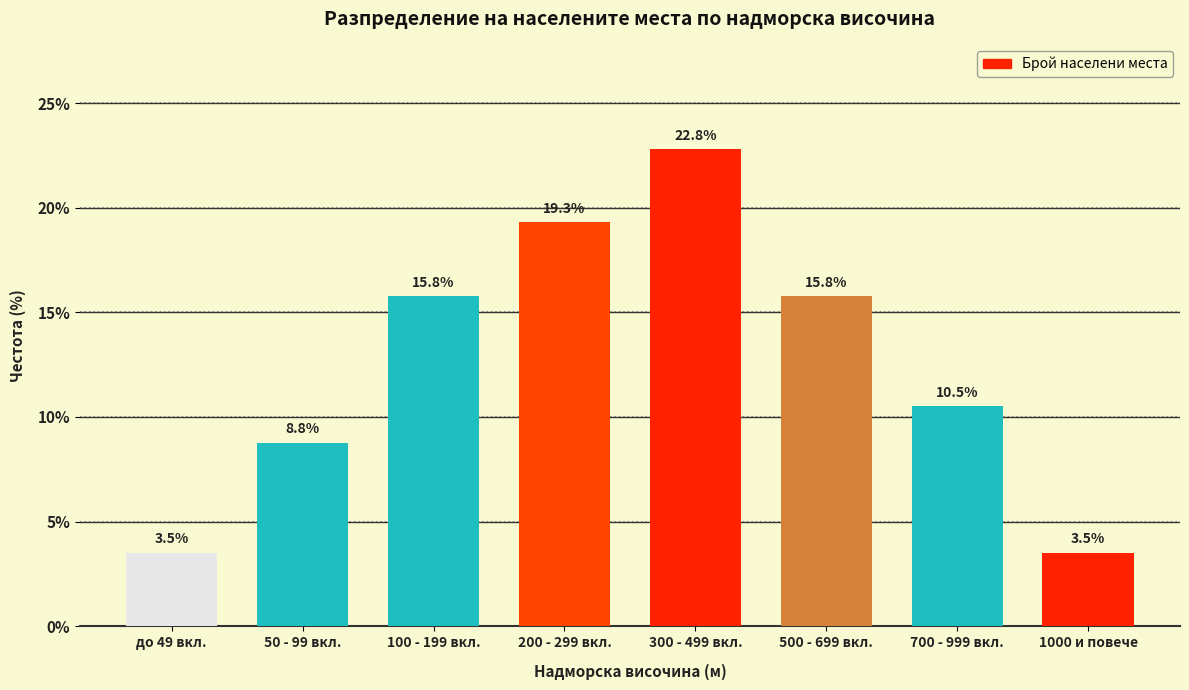

Reading right to left, what are all the values shown in this chart?

1000 и повече=3.5	700 - 999 вкл.=10.5	500 - 699 вкл.=15.8	300 - 499 вкл.=22.8	200 - 299 вкл.=19.3	100 - 199 вкл.=15.8	50 - 99 вкл.=8.8	до 49 вкл.=3.5